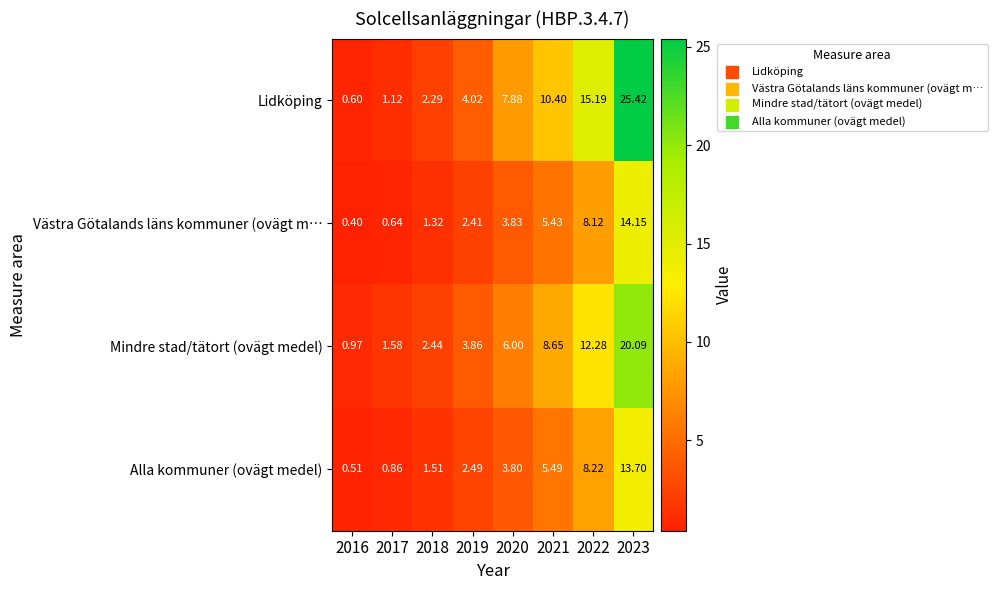

What is the spread (max minus min) of values at 2023?

11.7